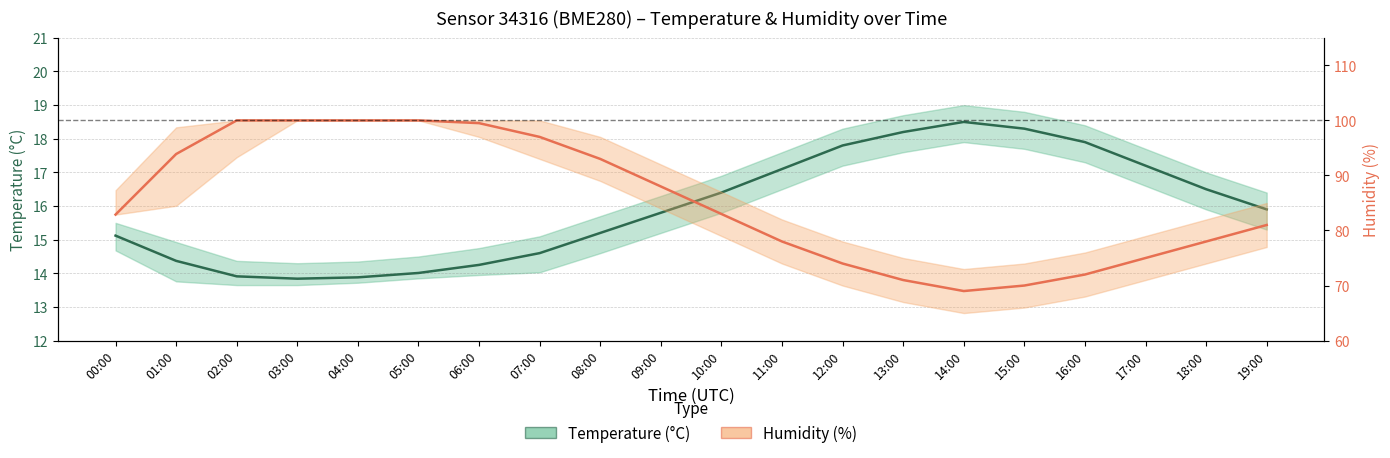

List the labels in order of Humidity (%) value, largest first.

02:00, 03:00, 04:00, 05:00, 06:00, 07:00, 01:00, 08:00, 09:00, 10:00, 00:00, 19:00, 11:00, 18:00, 17:00, 12:00, 16:00, 13:00, 15:00, 14:00